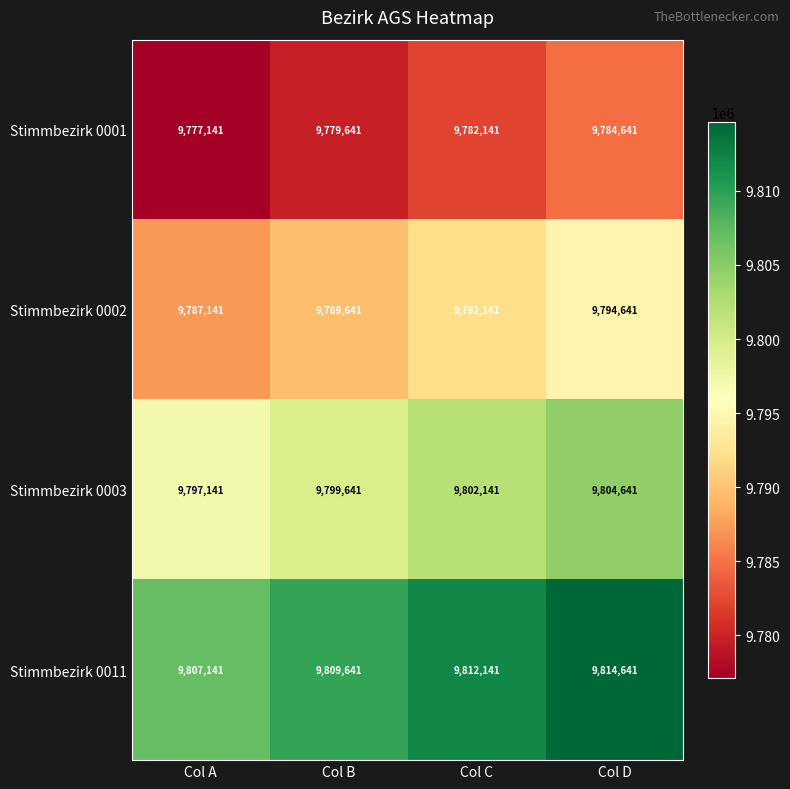

What is the difference between the maximum and minimum values in the Stimmbezirk 0011 series?

7500